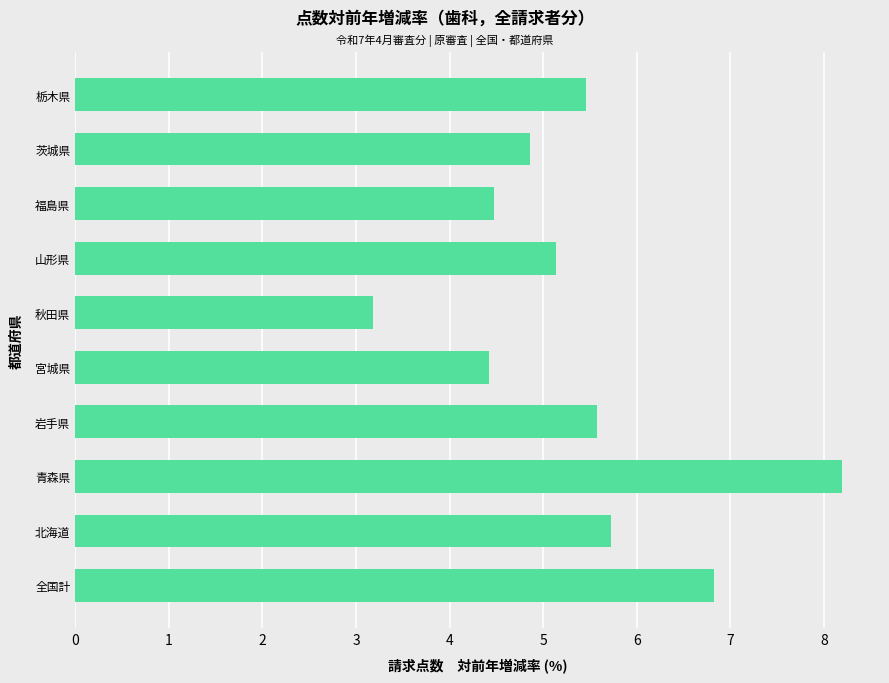

Between 北海道 and 青森県, which is larger?

青森県